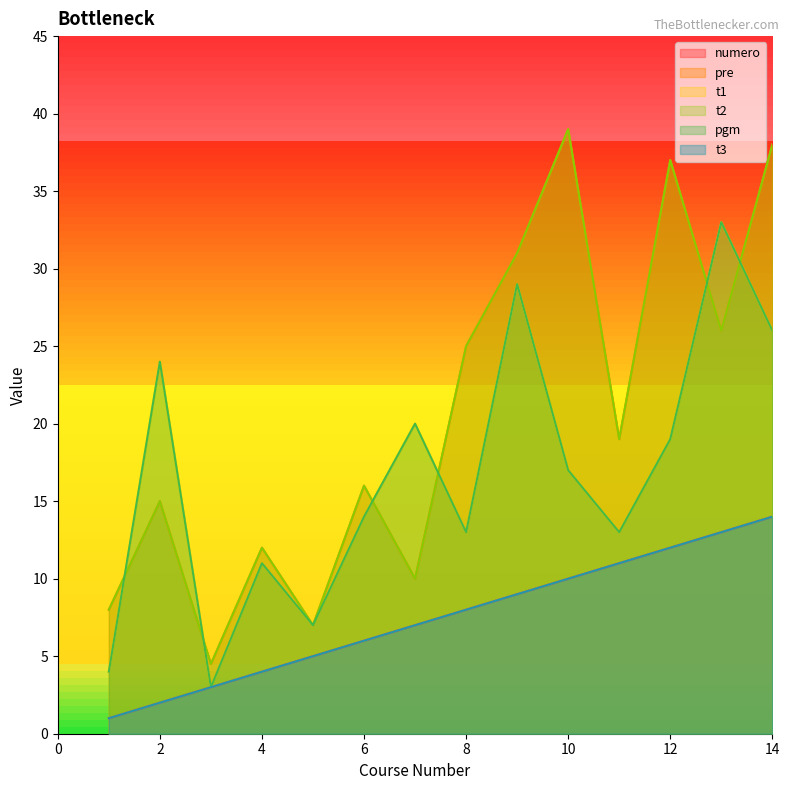

What is the value of the pre point at the 8th from the left?

25.0